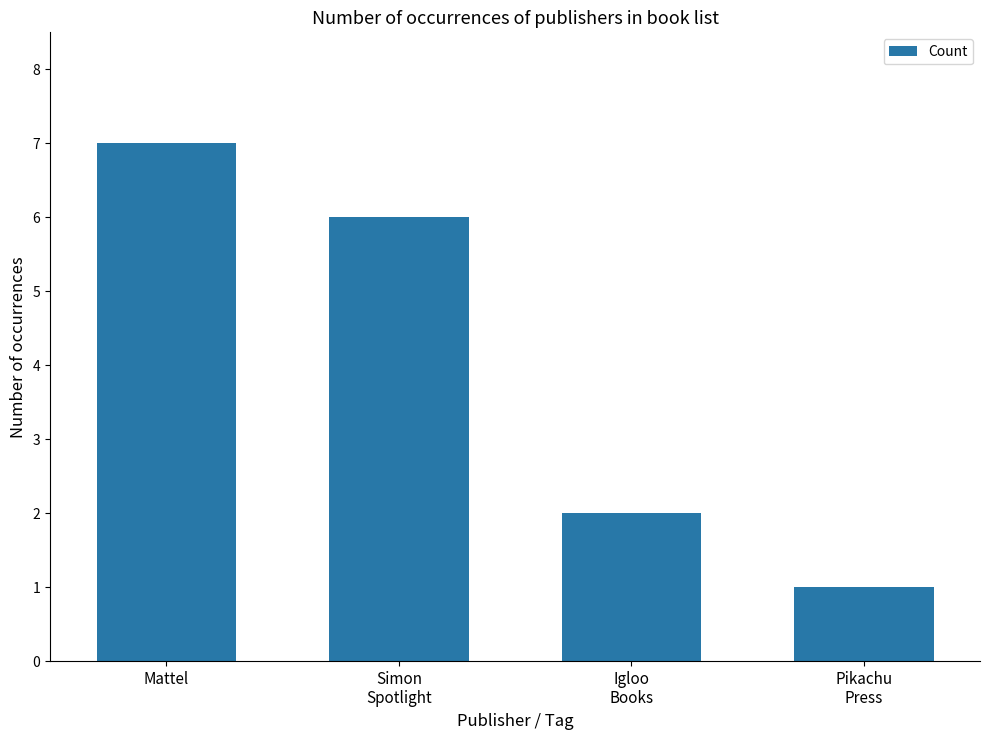

The chart shows a value of 2 at Igloo
Books. True or false?

True